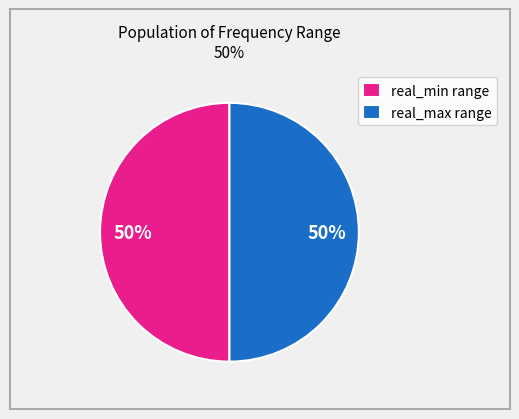

Is the sum of real_min range and real_max range greater than half?

Yes